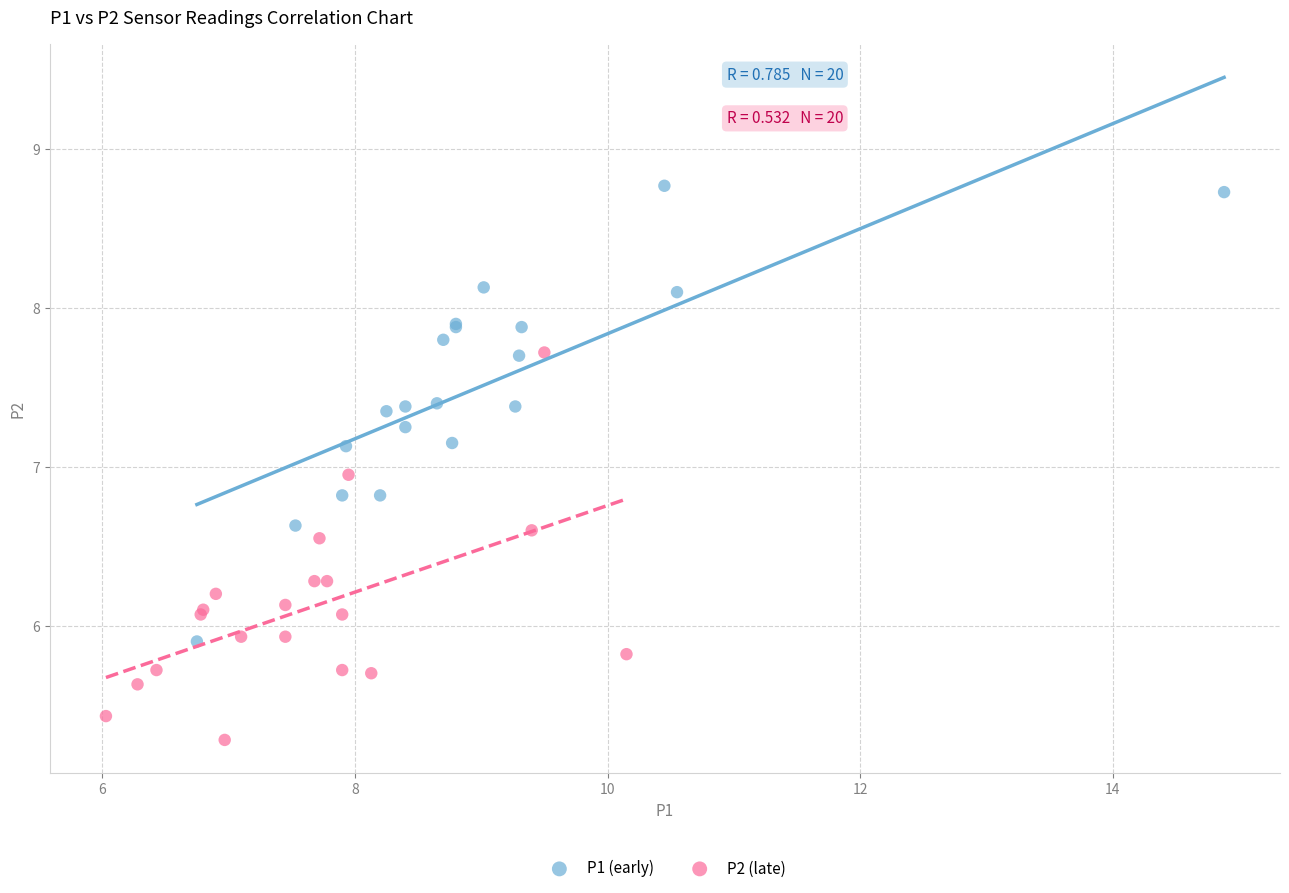

Which series has the widest spread of Y values?

P1 (early)